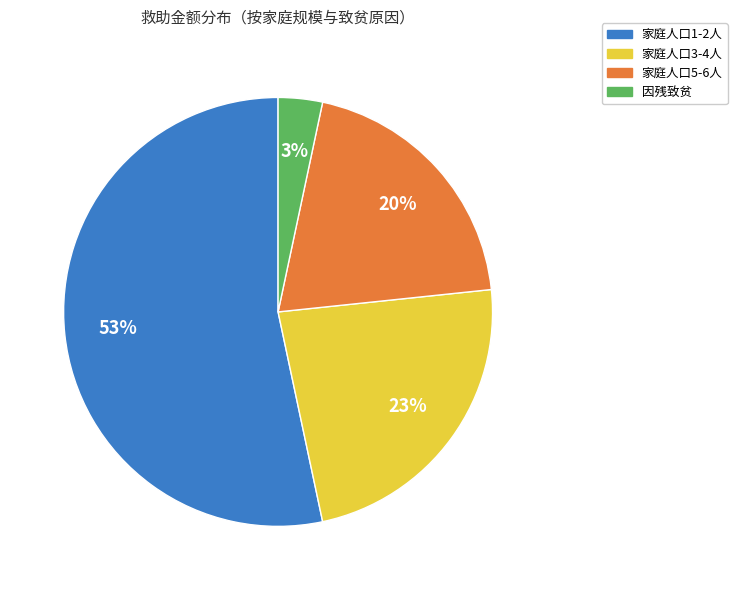

To the nearest percent, what portion does 家庭人口3-4人 represent?

23%